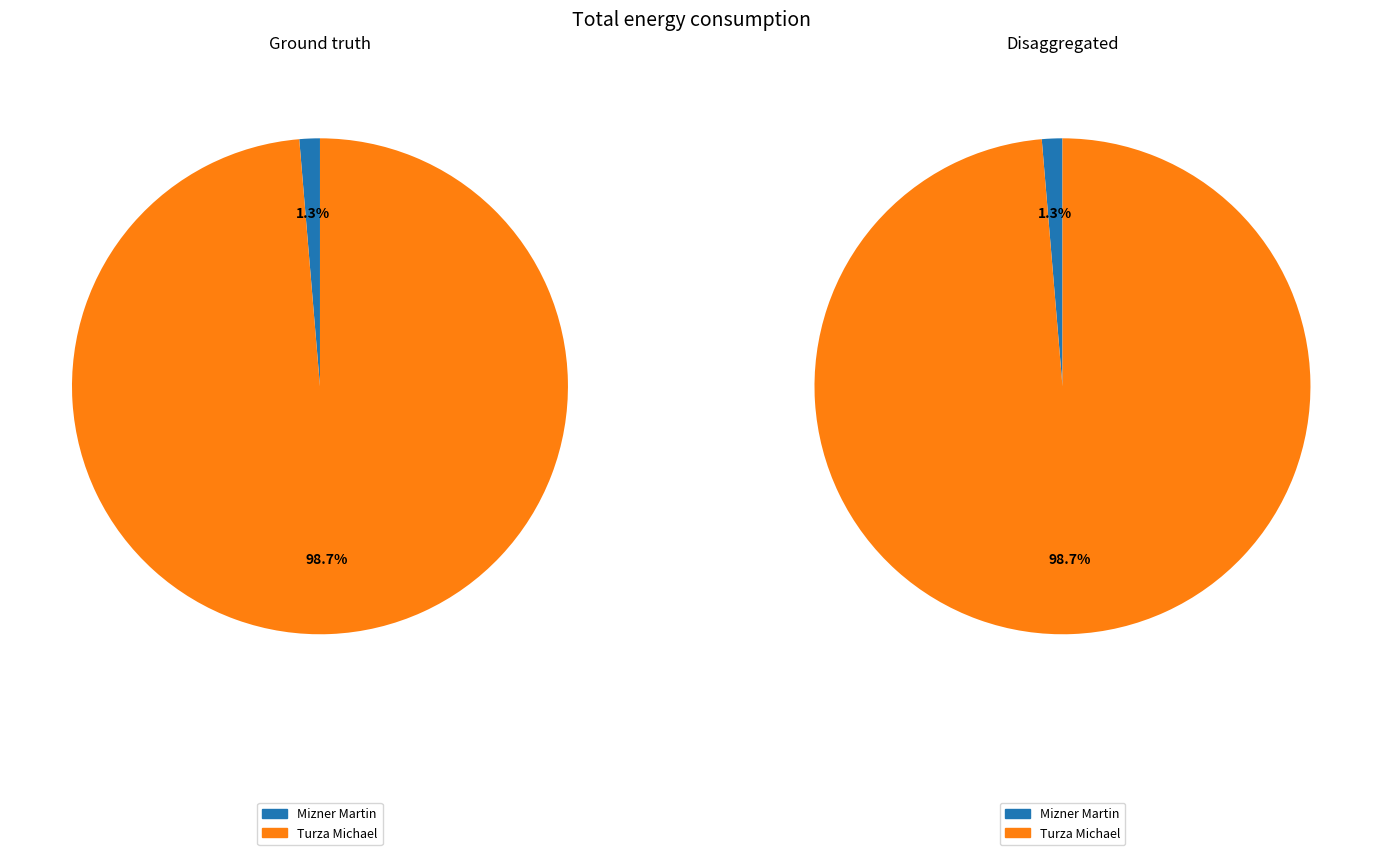

Is it true that Turza Michael is 89% of the pie?

False